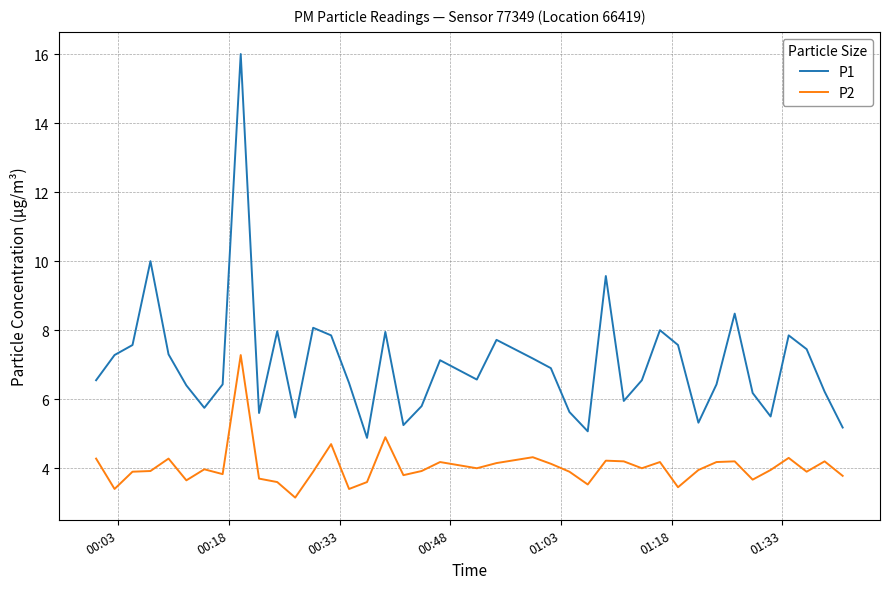

What is the highest value of the P2 series?

7.3